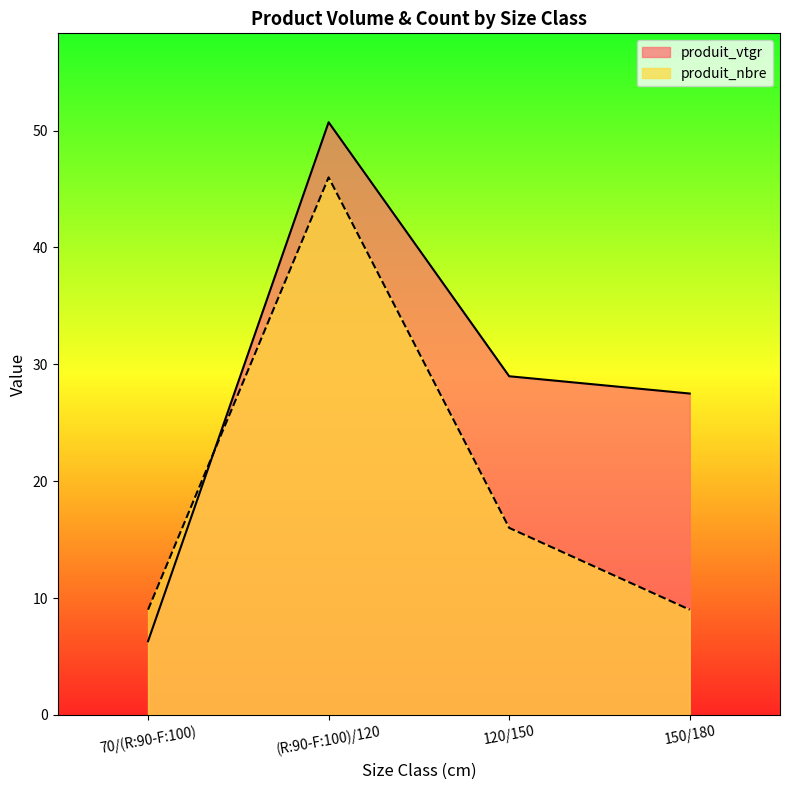

What is the value of the produit_vtgr point at the 2nd from the left?

50.7